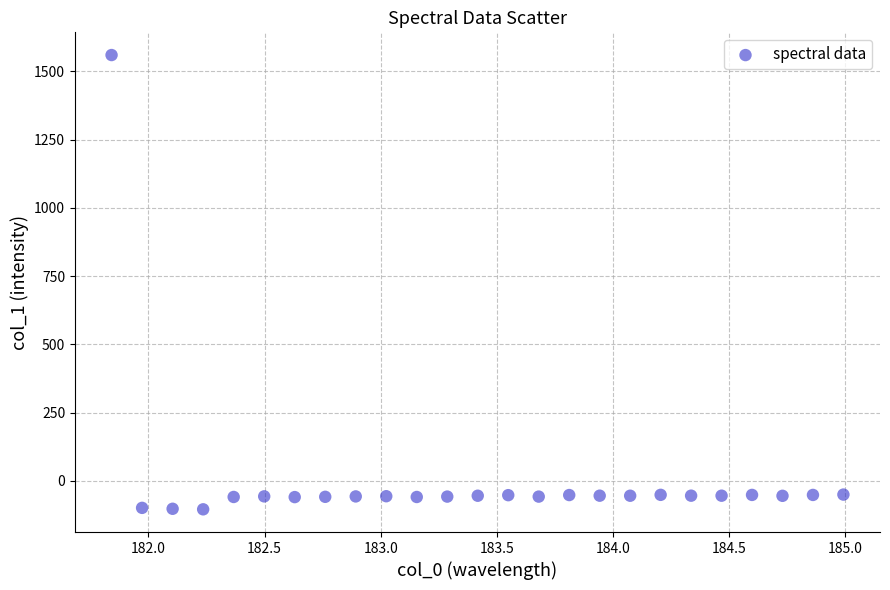

What is the range of X values (max minus min)?

3.1